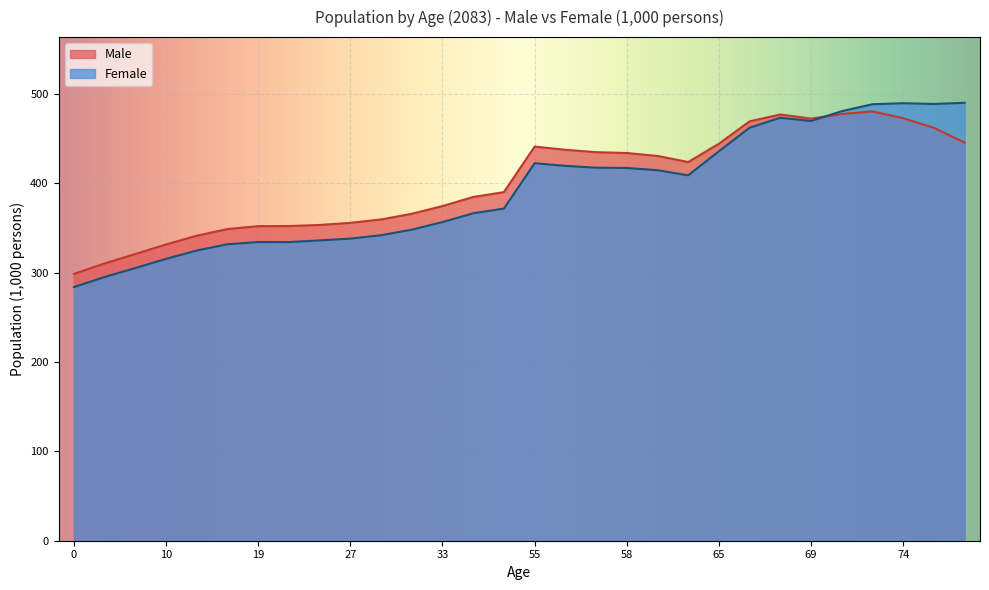

What is the sum of all Female values?

11769.0